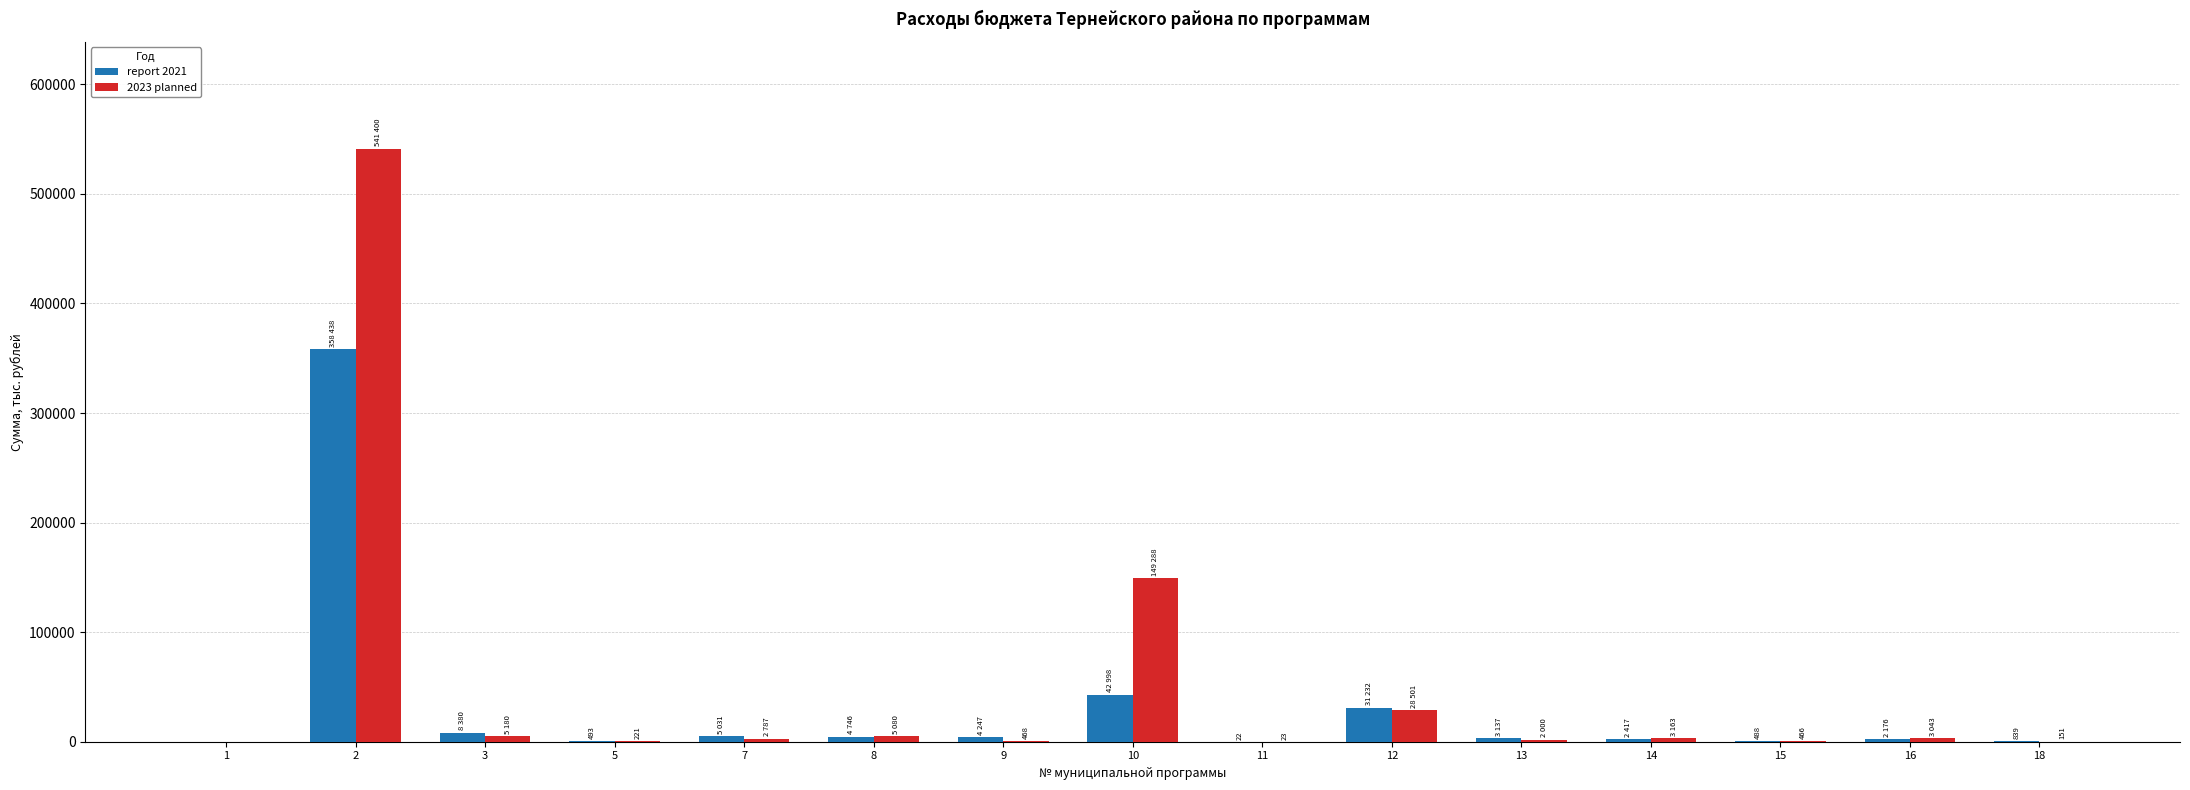

Are the bars grouped side by side (vs. stacked)?

Yes